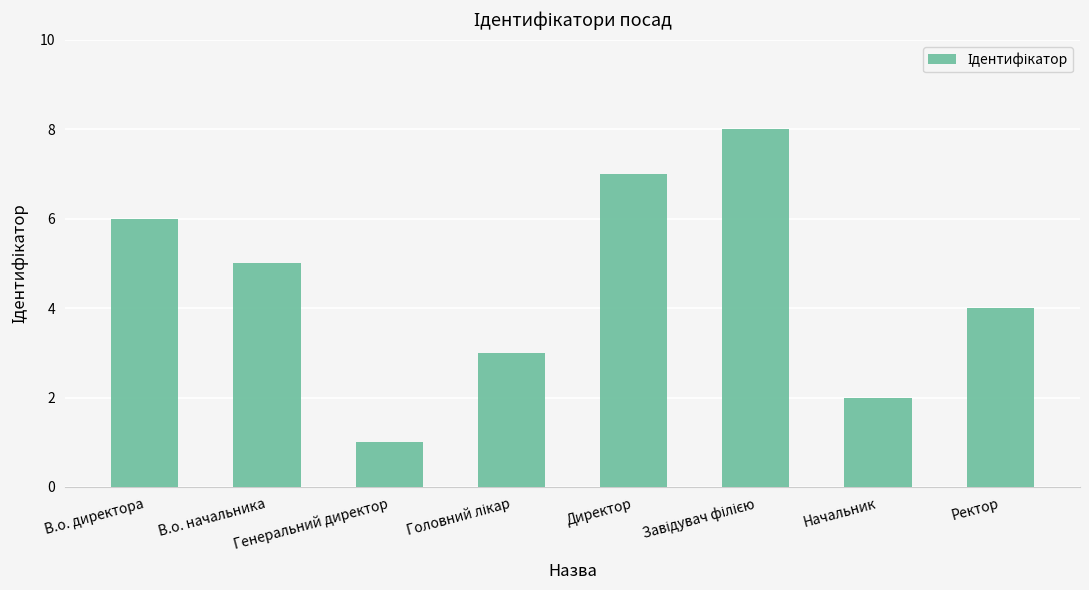

How many data points does each series have?

8